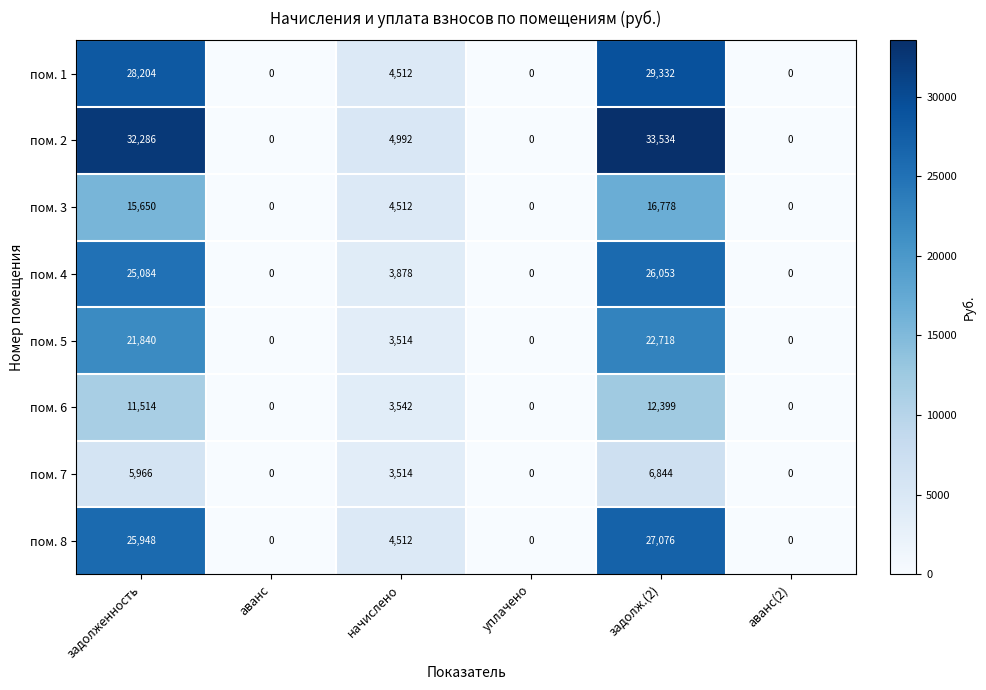

At which label is пом. 1 closest to 14666?

начислено